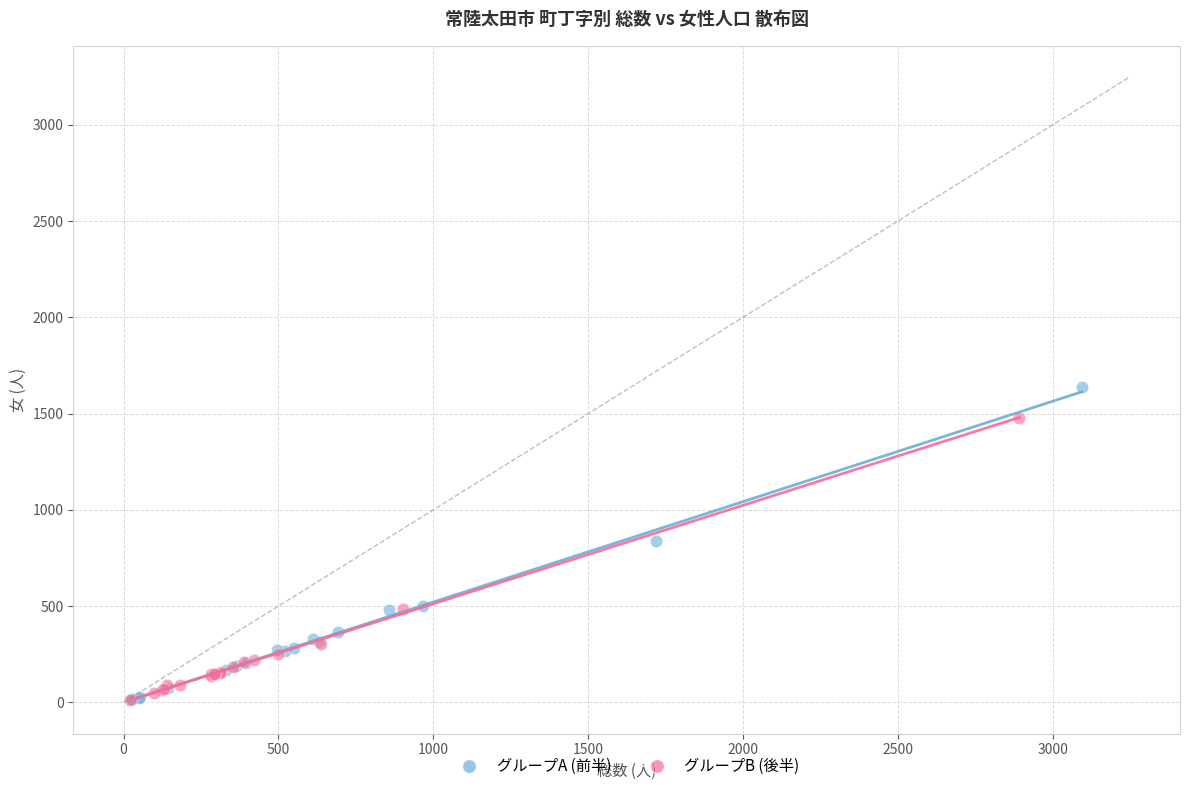

Which series has the widest spread of Y values?

グループA (前半)